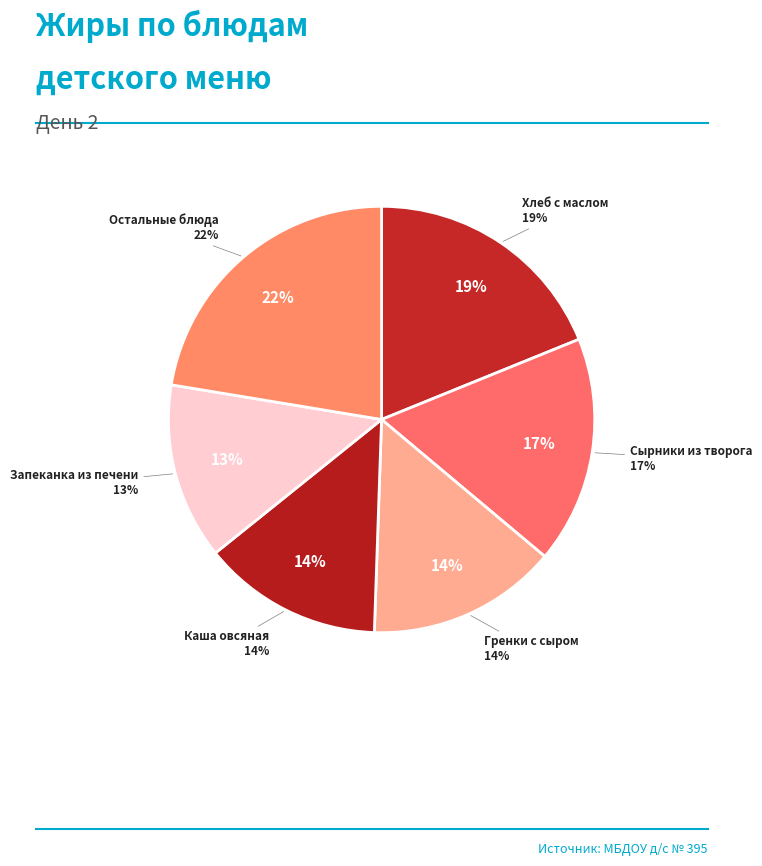

How much of the chart is everything except Хлеб с маслом?

81.1%